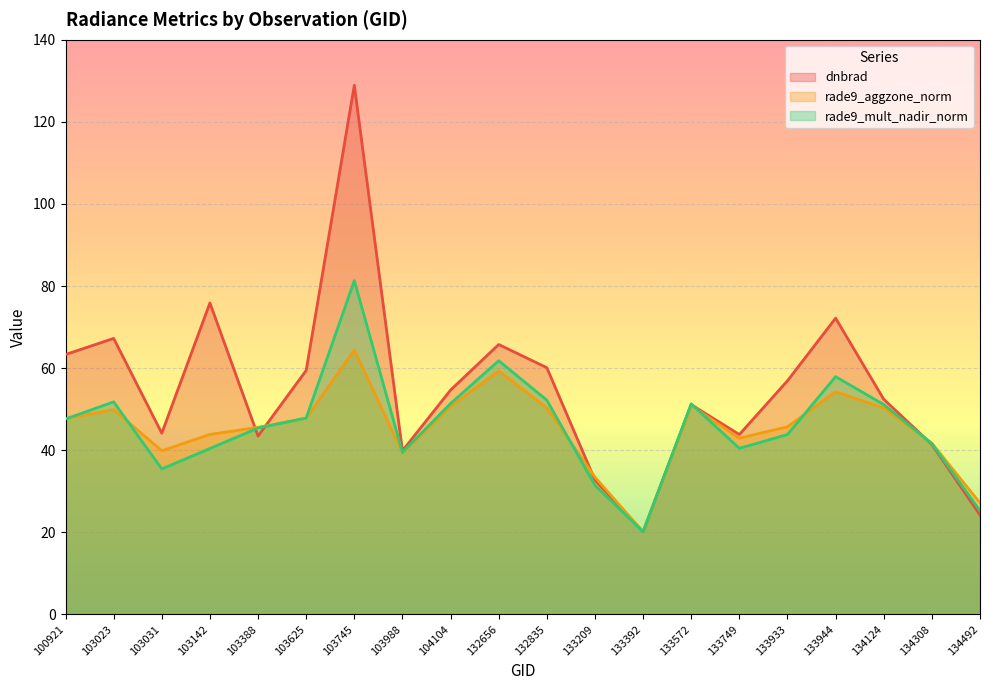

After their last crossing, which series has the higher values: rade9_mult_nadir_norm or rade9_aggzone_norm?

rade9_aggzone_norm